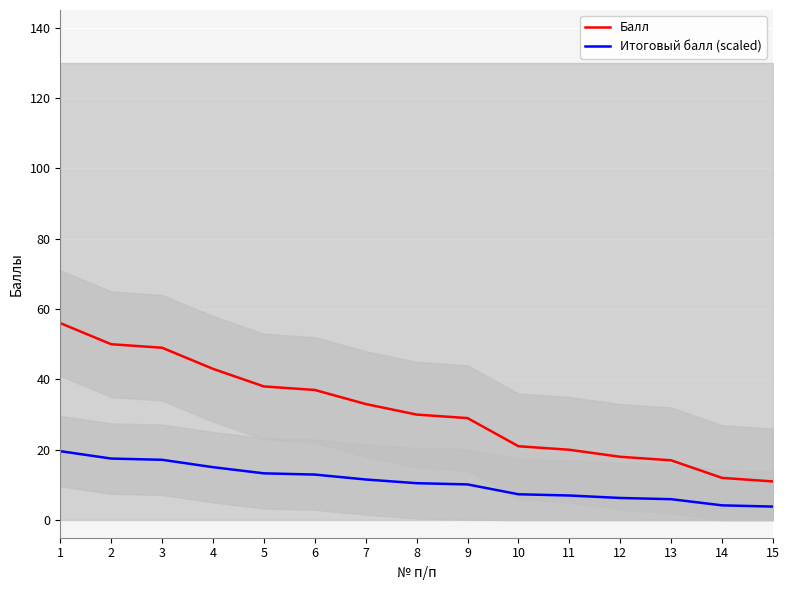

What is the spread (max minus min) of values at 2?

32.5